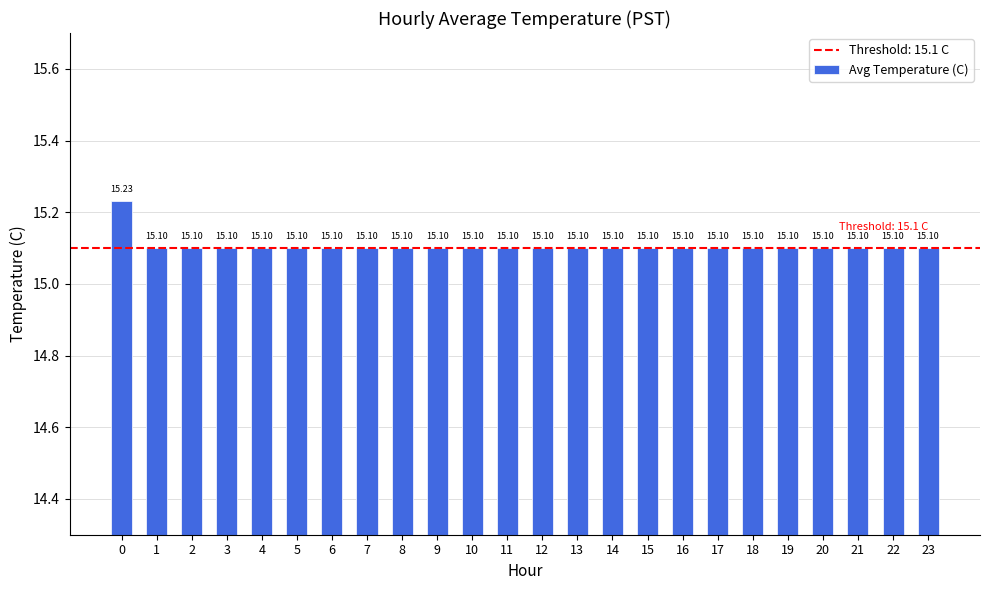

How many bars are there in total?

24